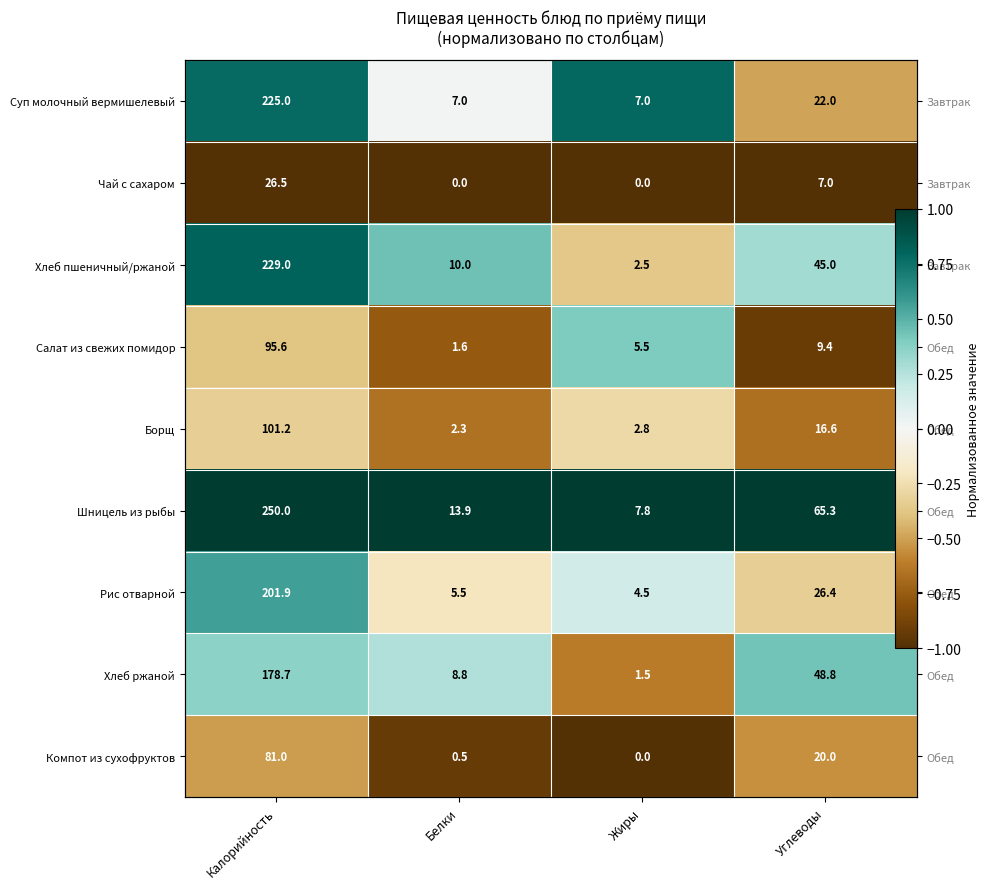

At which label does Хлеб пшеничный/ржаной first exceed 0?

Калорийность